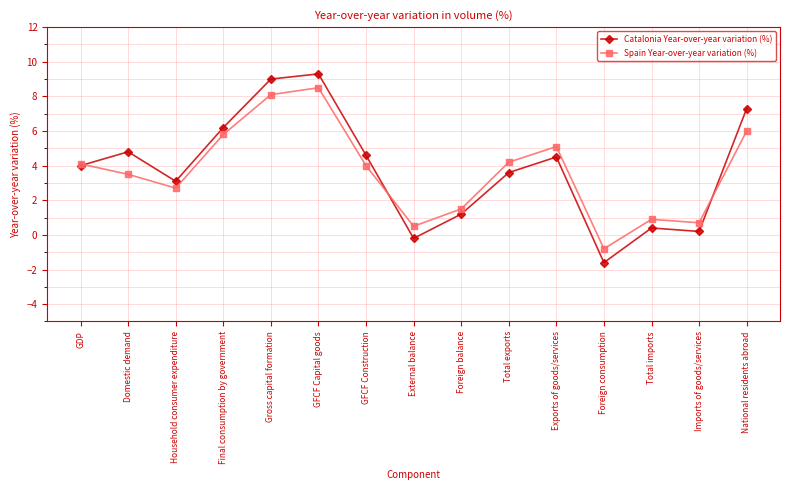

Is it true that Catalonia Year-over-year variation (%) equals 3.1 at Household consumer expenditure?

True